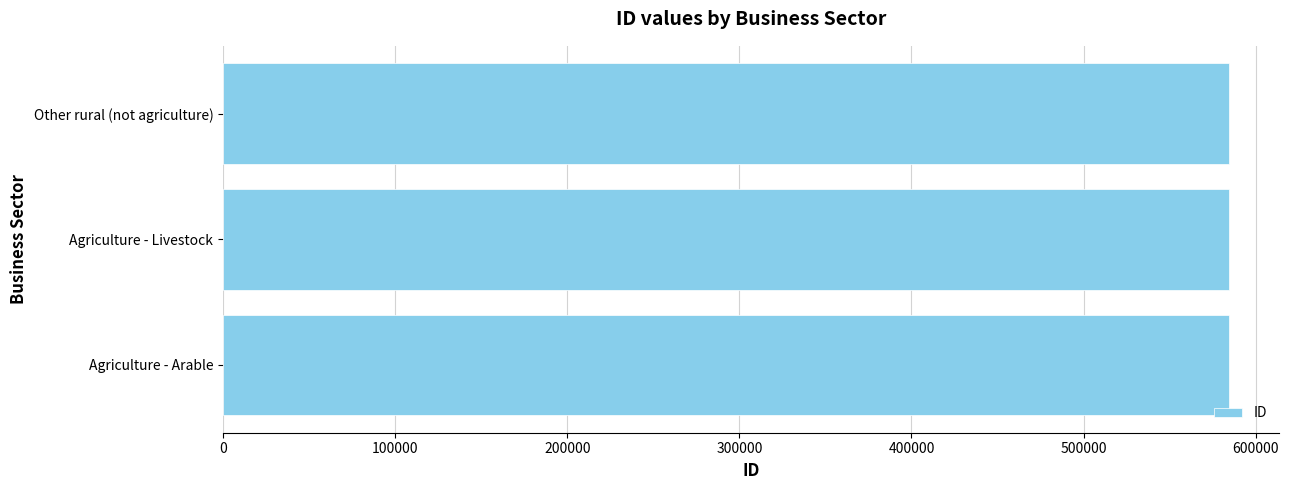

What is the ratio of the value at Other rural (not agriculture) to the value at Agriculture - Livestock?

1.0